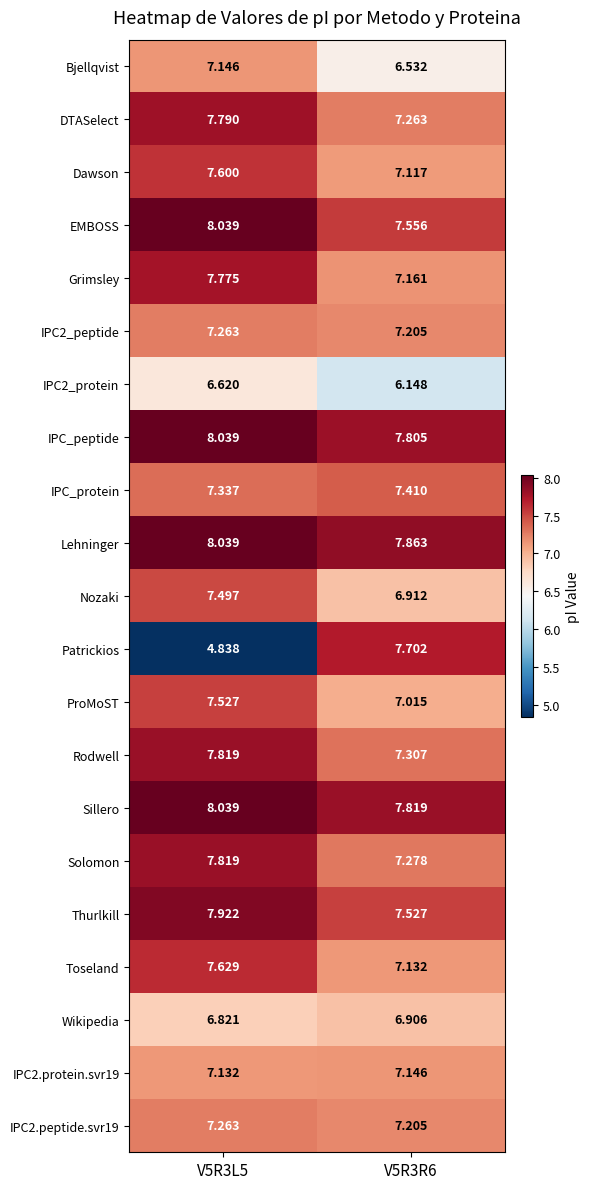

Which series changed the most between V5R3L5 and V5R3R6?

Patrickios